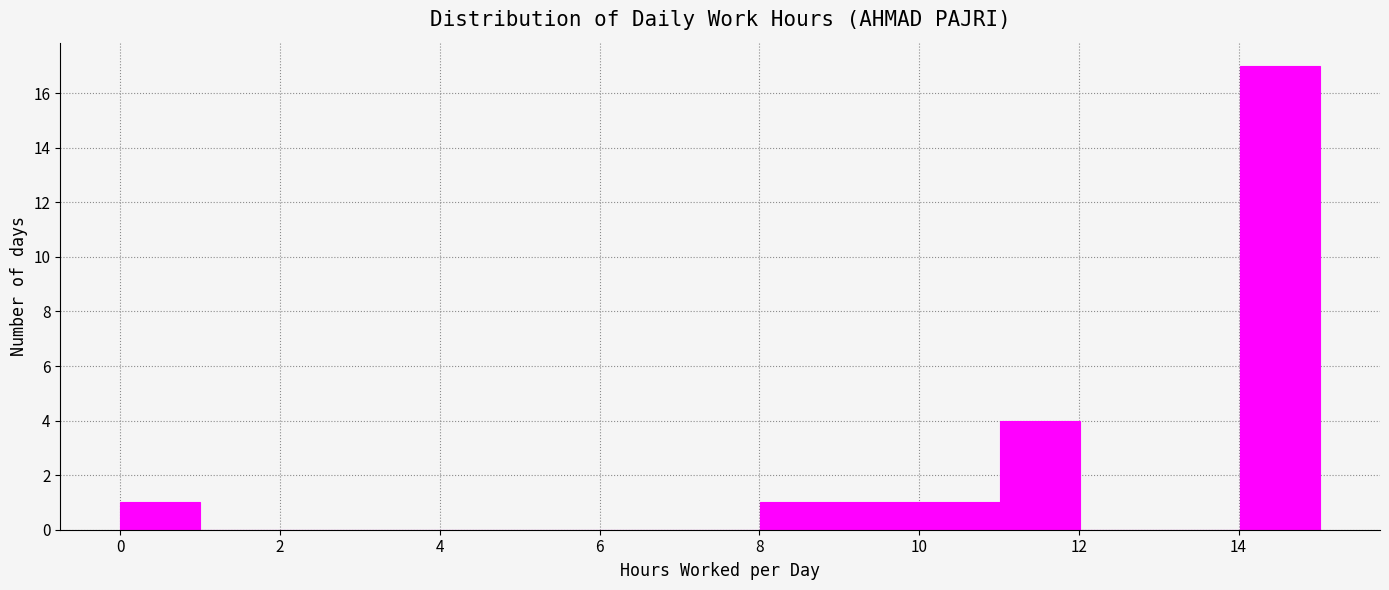

How tall is the bar that spans 8 to 9 on the x-axis? Neither the bar edges nor the heights are printed on the chart, so give them approximately, as read against the axes.

1